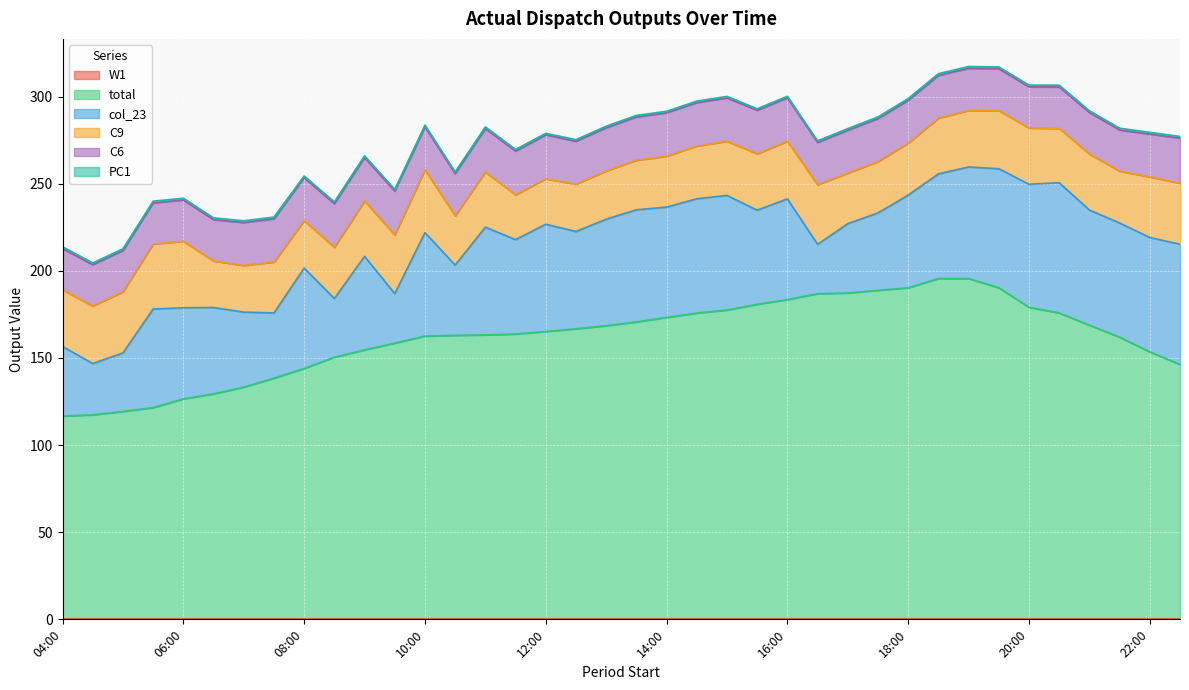

What is the average value of the C6 series?

24.5